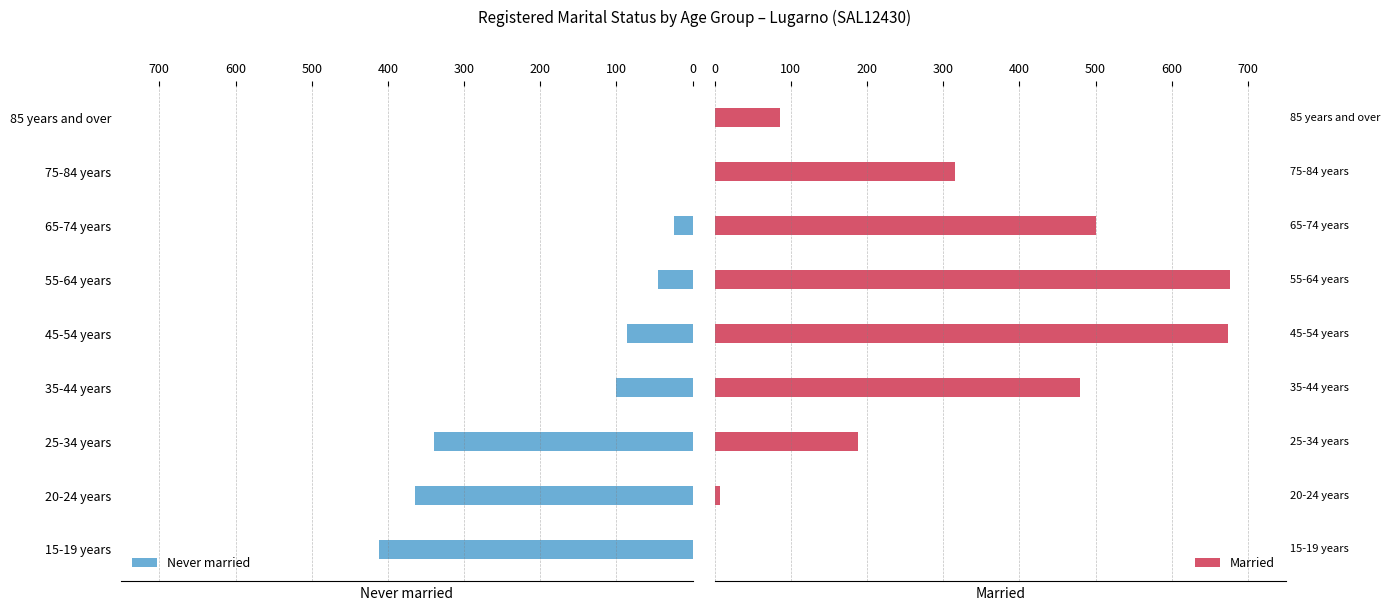

What is the maximum value for Never married?

412